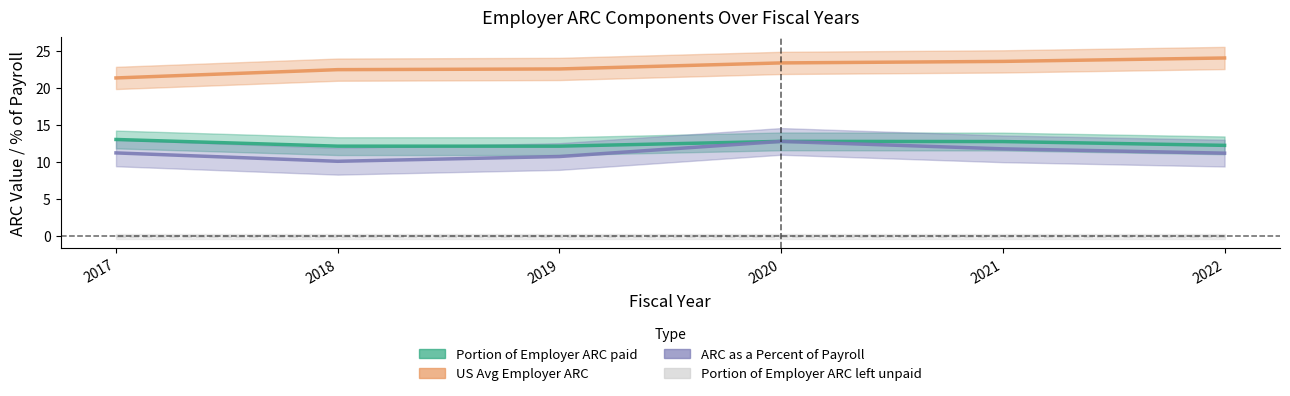

Count the number of categories in the chart.

6